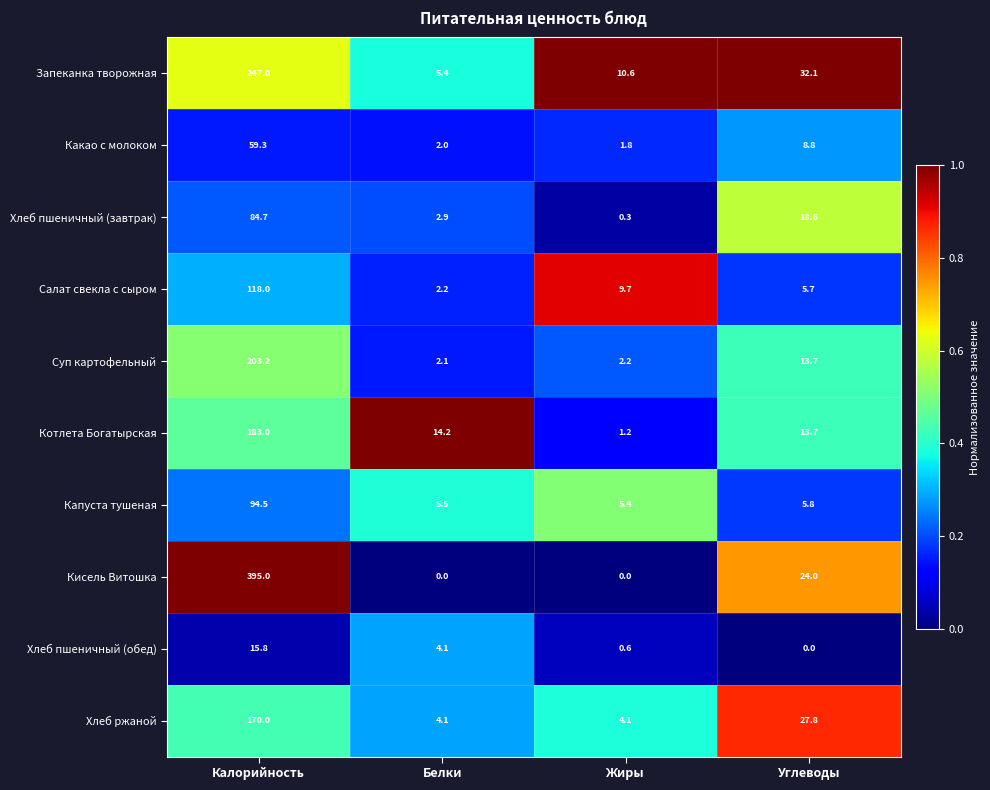

What is the maximum value for Хлеб пшеничный (обед)?

15.8